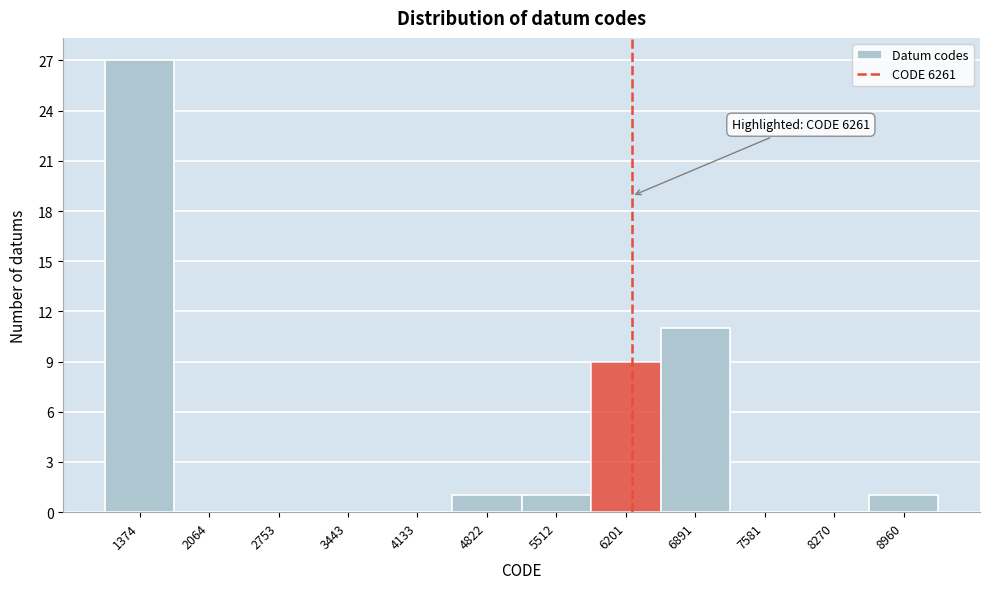

Which range on the x-axis has the tallest bar?

1000 to 1700